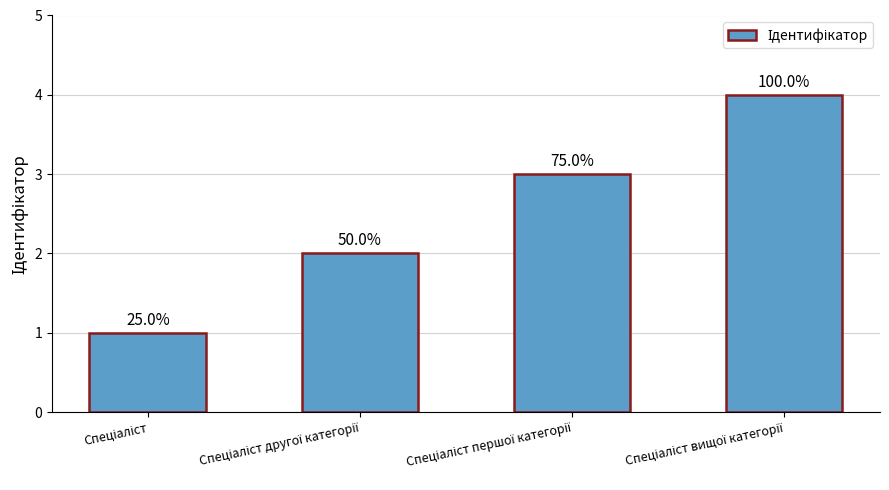

The value at Спеціаліст другої категорії is 2. True or false?

True